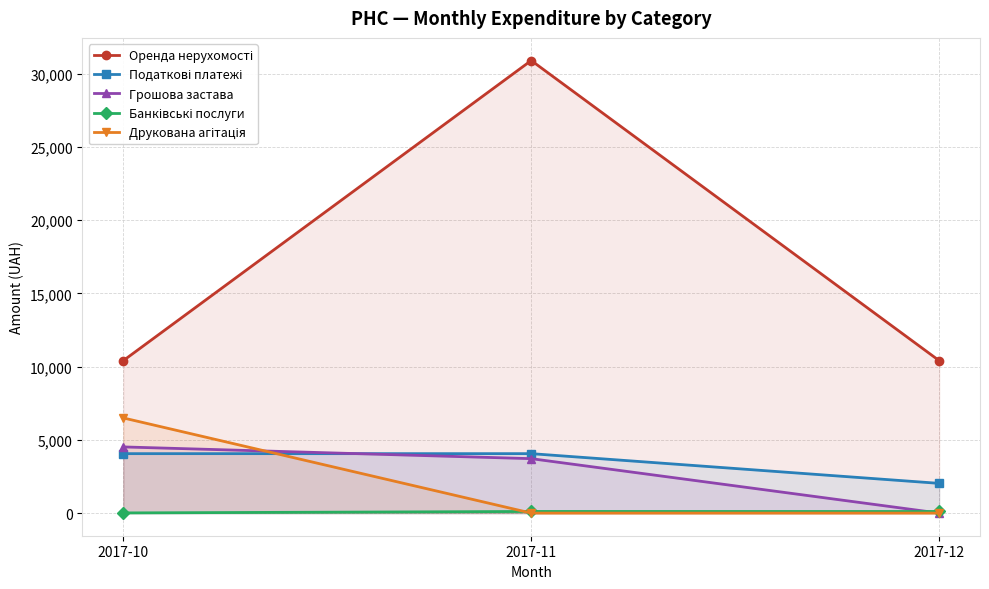

What value does the Банківські послуги series have at 2017-12?

109.0